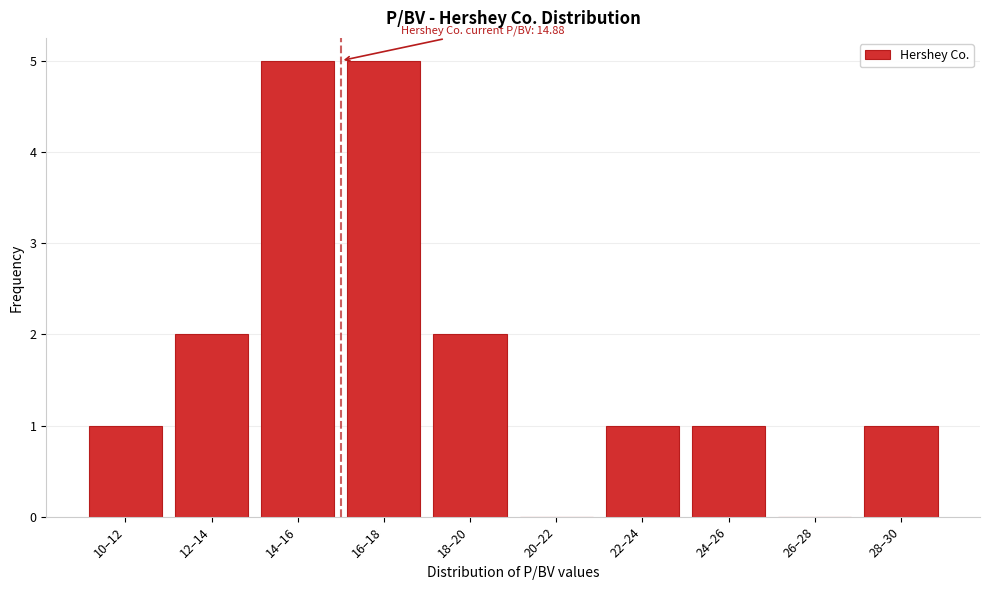

Reading left to right, extract all data points from this chart.

10–12=1	12–14=2	14–16=5	16–18=5	18–20=2	20–22=0	22–24=1	24–26=1	26–28=0	28–30=1